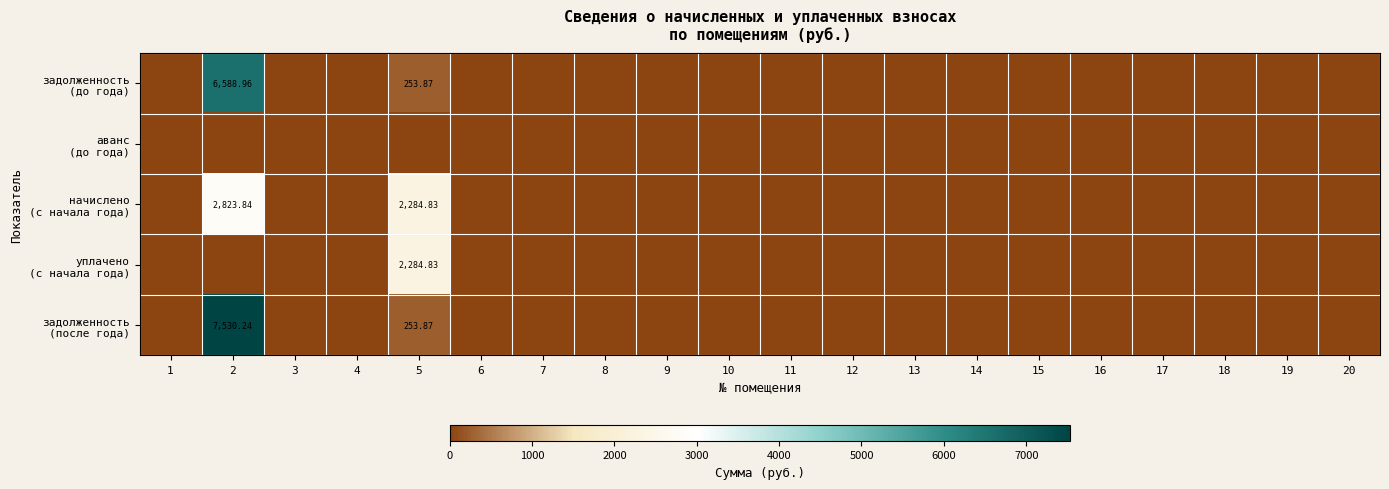

The аванс (до года) series shows 0.0 at 18. True or false?

True